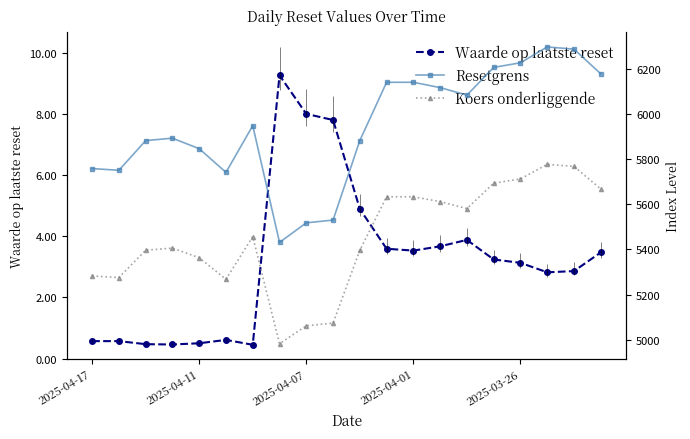

True or false: Waarde op laatste reset has more than 1 points higher than both neighbors.

True